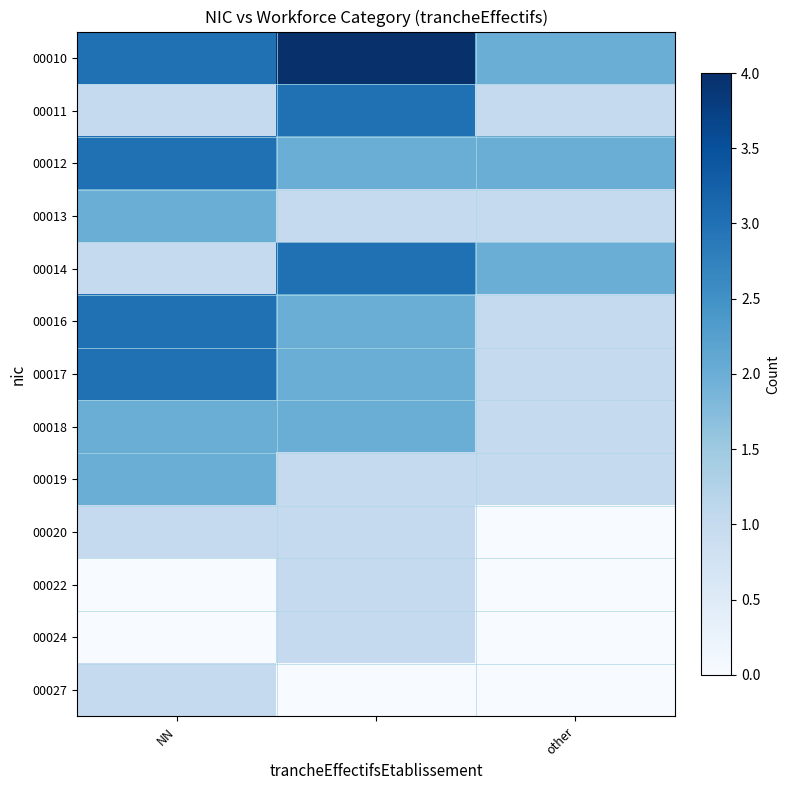

Reading right to left, extract all data points from this chart.

00010: 2	4	3
00011: 1	3	1
00012: 2	2	3
00013: 1	1	2
00014: 2	3	1
00016: 1	2	3
00017: 1	2	3
00018: 1	2	2
00019: 1	1	2
00020: 0	1	1
00022: 0	1	0
00024: 0	1	0
00027: 0	0	1